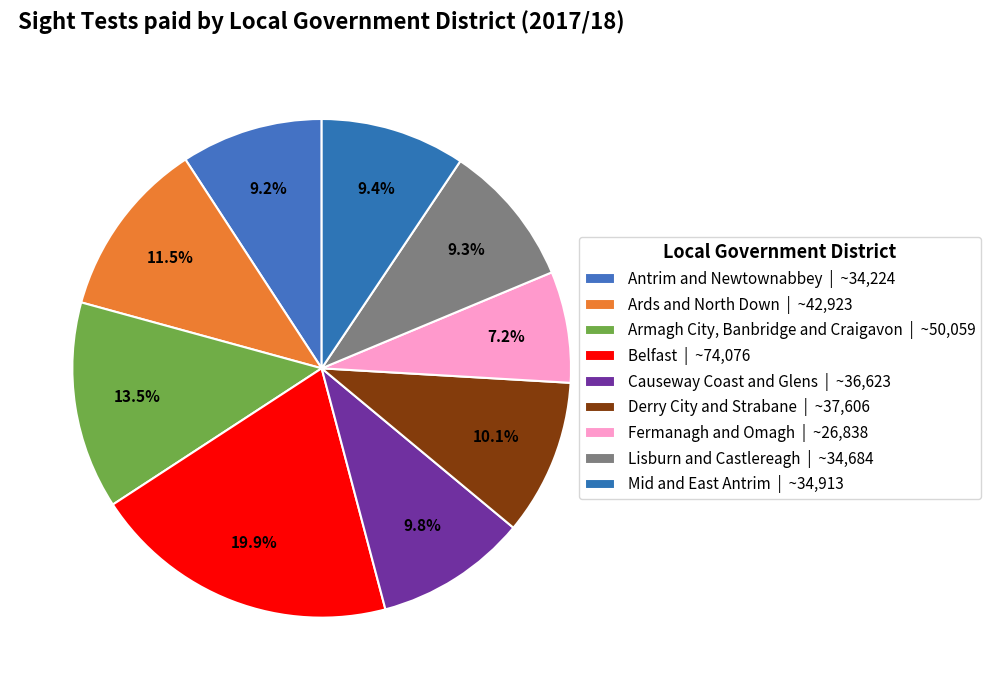

What is the largest slice in the pie chart?

Belfast